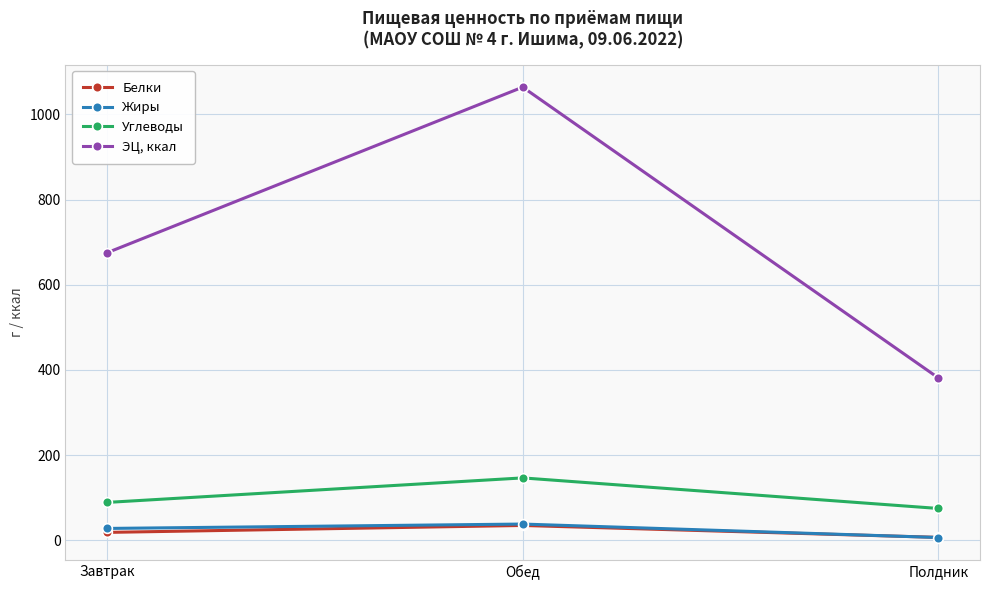

How many categories are shown in the chart?

3